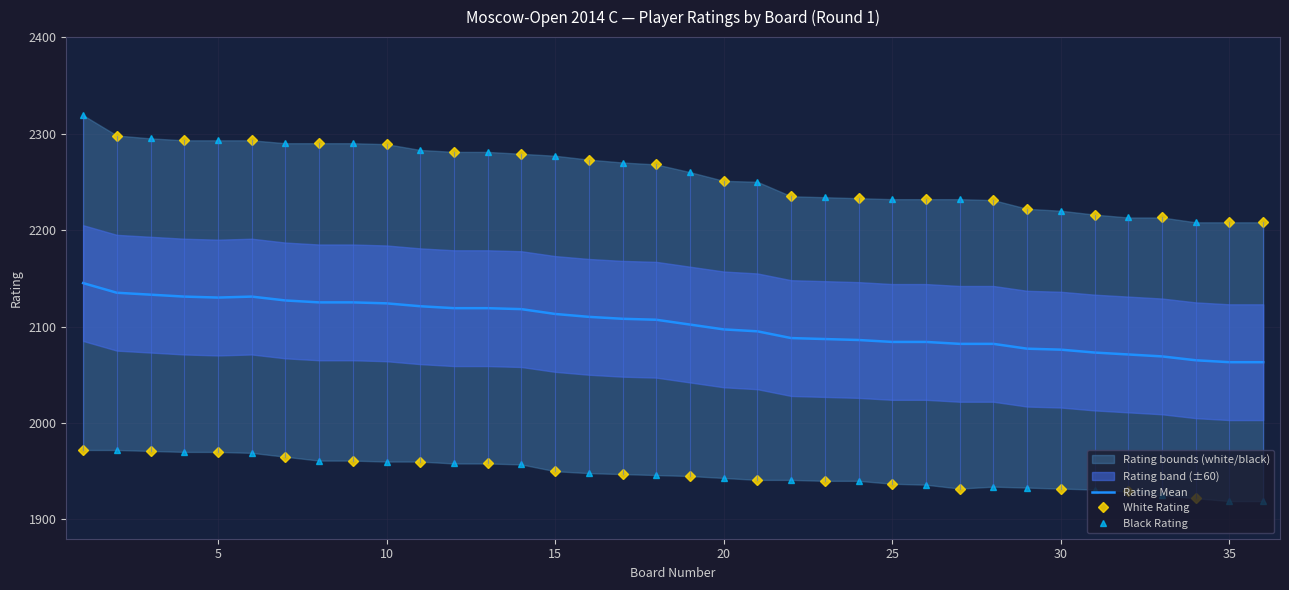

What is the sum of all White Rating values?

75945